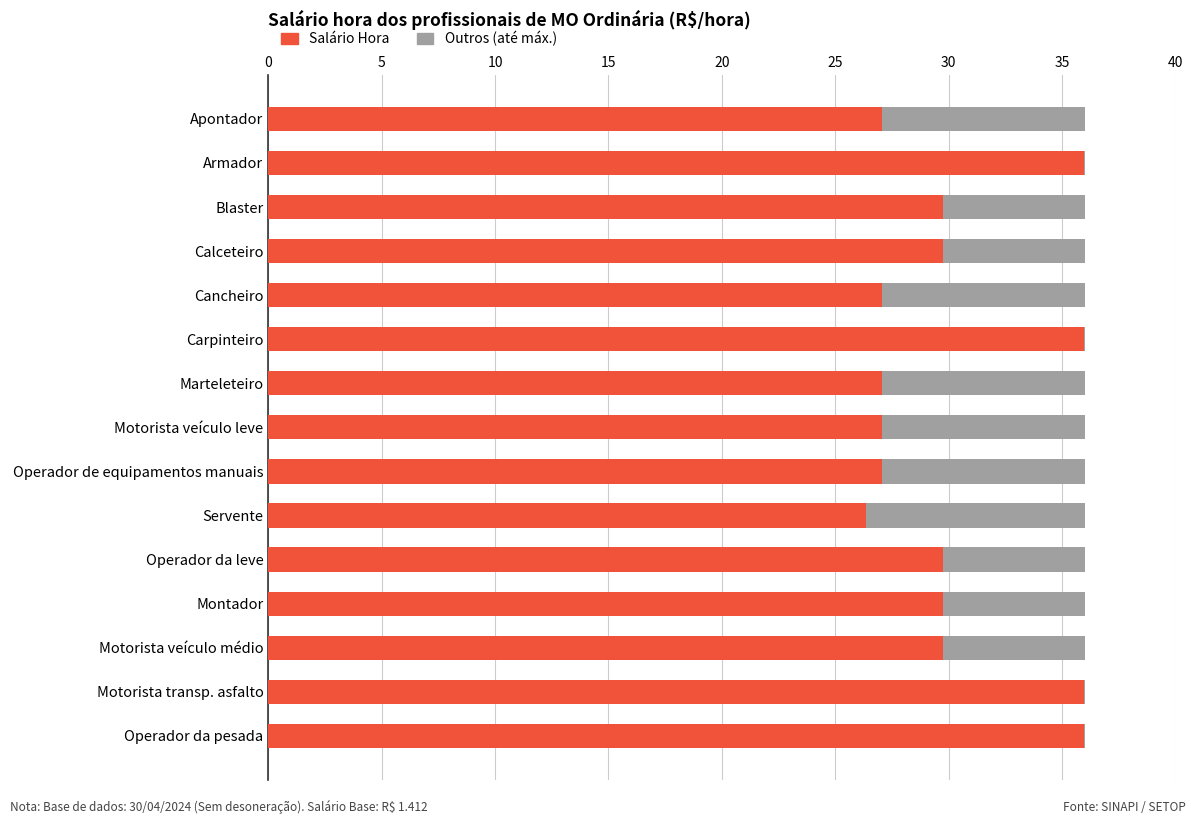

What is the total value across all series at Operador de equipamentos manuais?

36.0